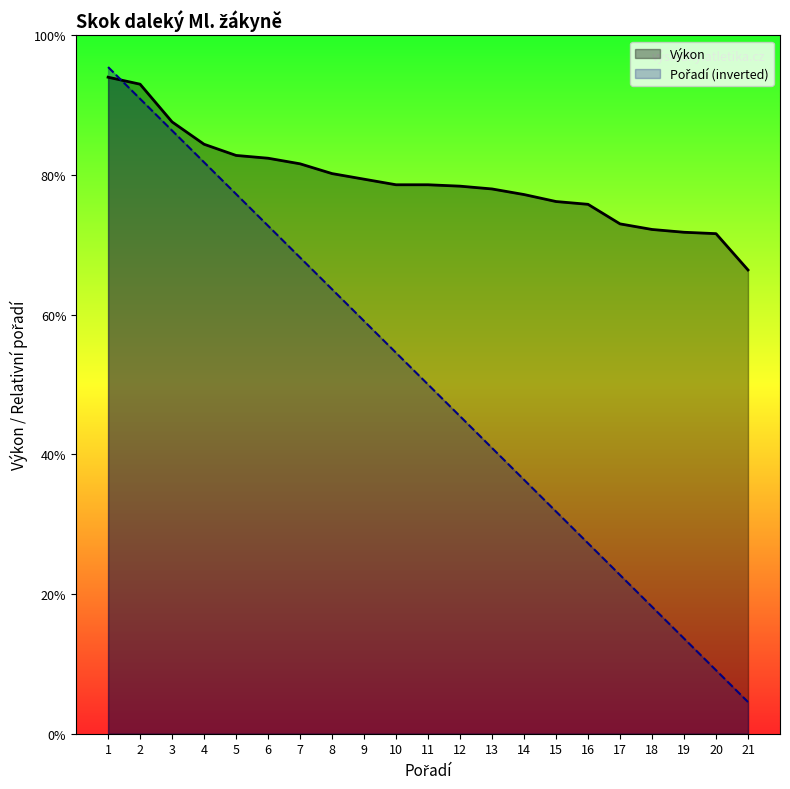

What value does the Pořadí series have at 5?

19.3